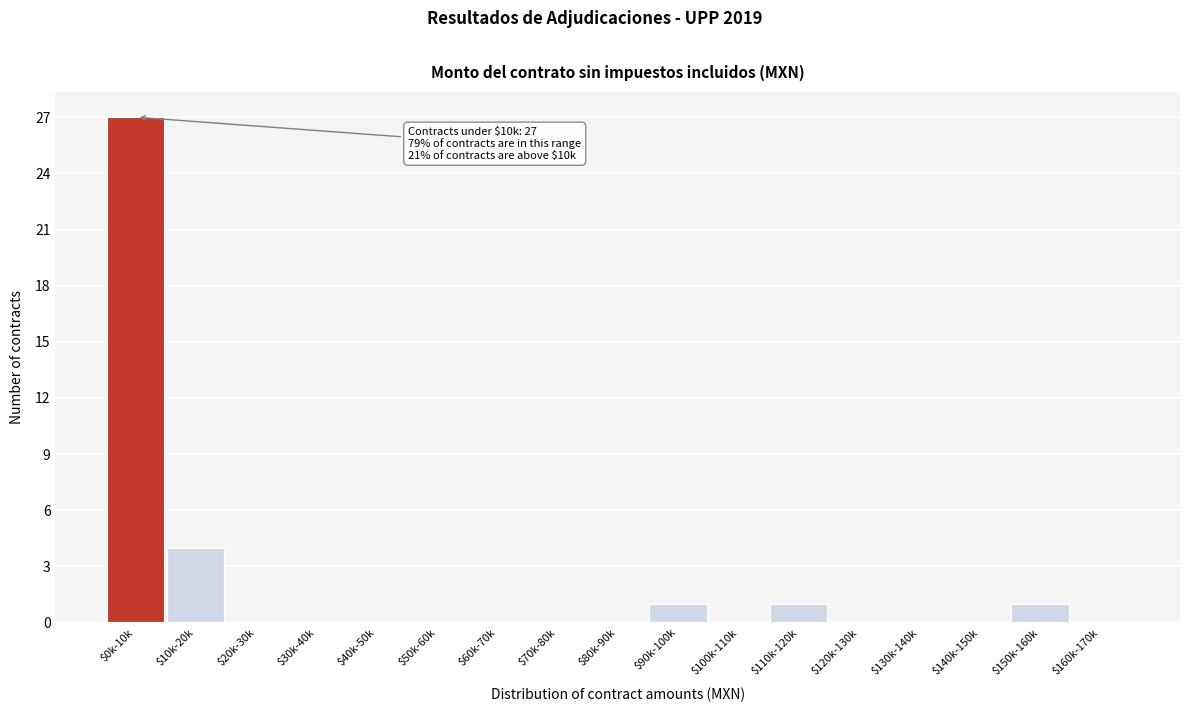

At which label is the value closest to 13?

$10k-20k